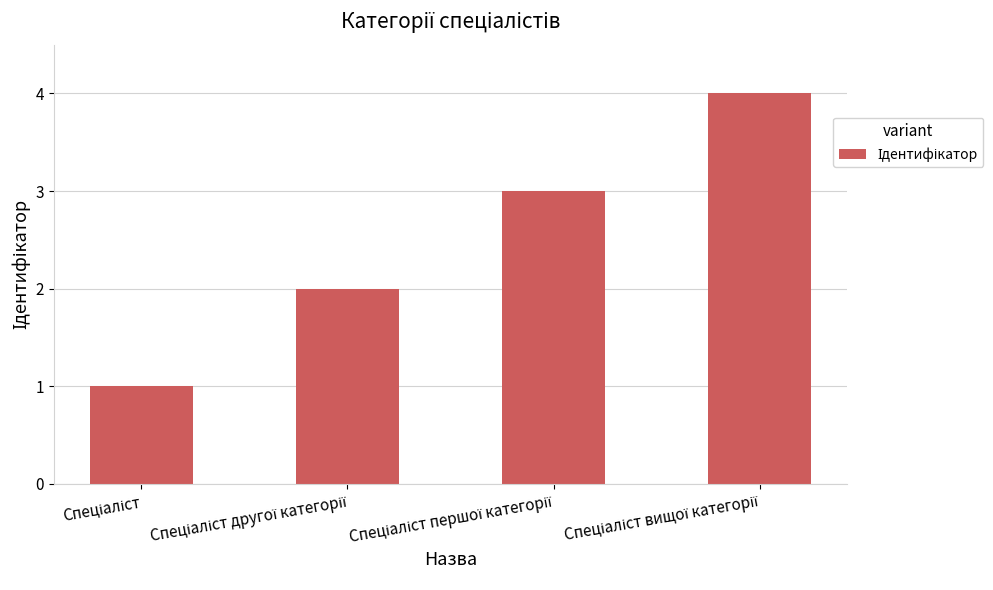

What is the minimum value shown in the chart?

1